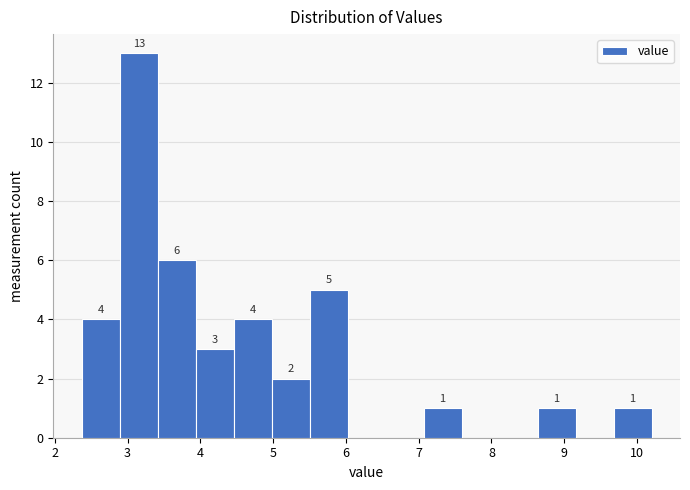

Over which range of the x-axis is the bar tallest?

2.9 to 3.4